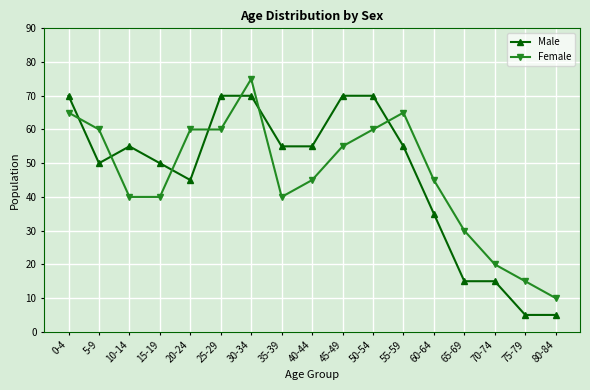

What is the label of the 8th point from the right?

45-49